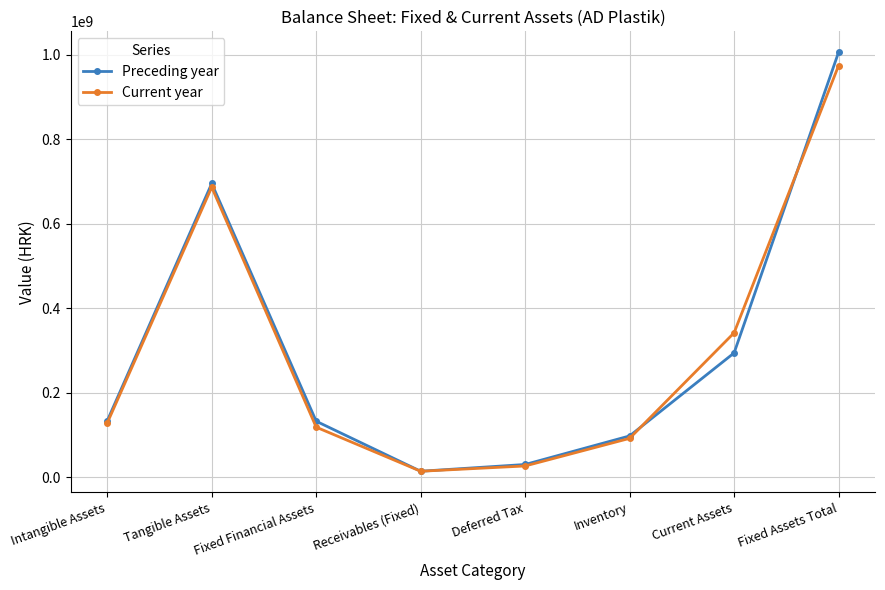

Which series ends up on top after the final intersection of Preceding year and Current year?

Preceding year